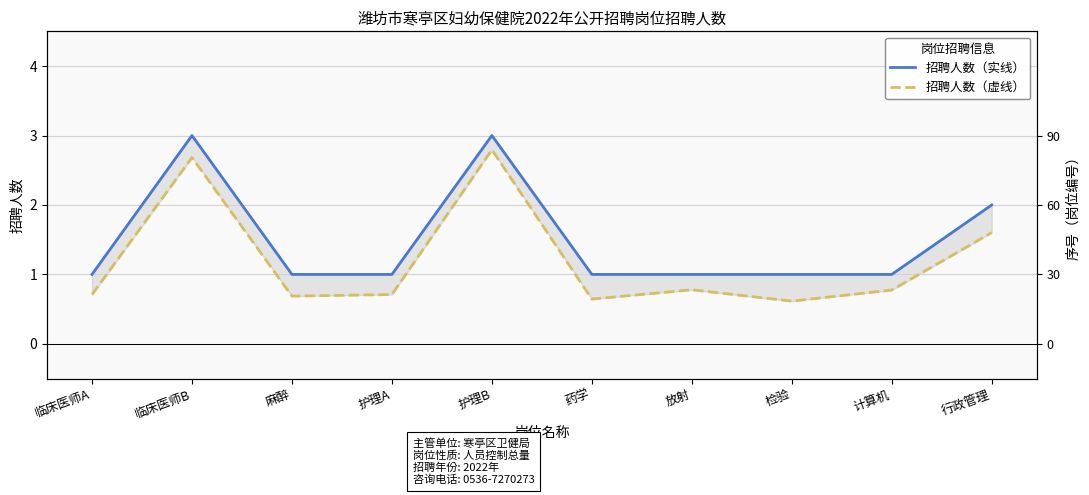

True or false: 招聘人数（实线） and 招聘人数（虚线） intersect in this chart.

False